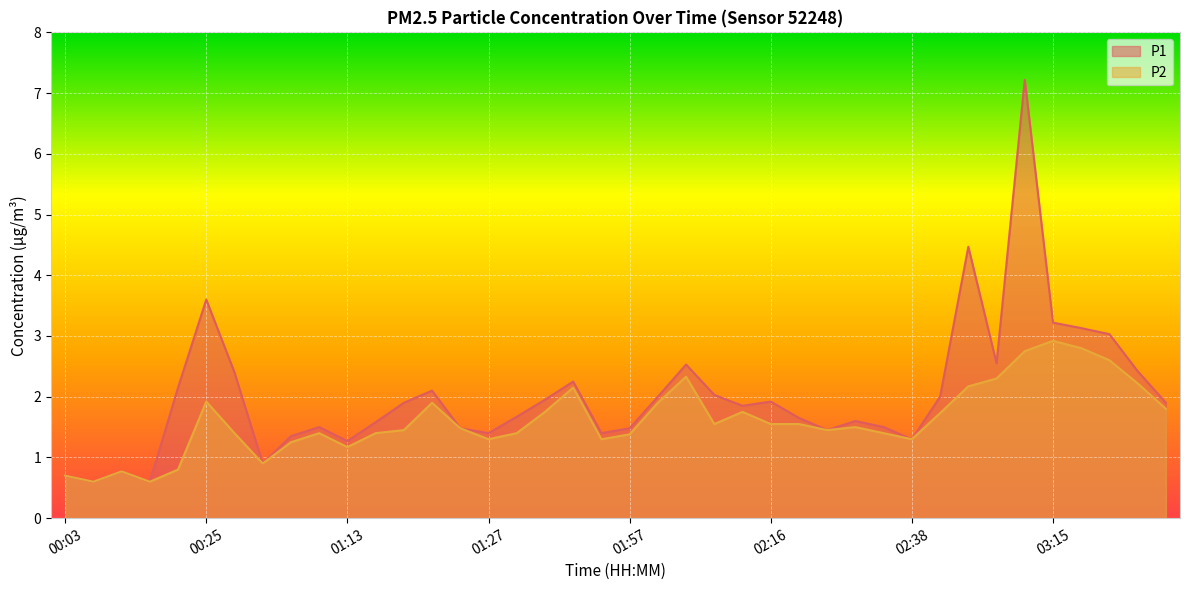

True or false: P2 has more than 0 interior local peaks.

True